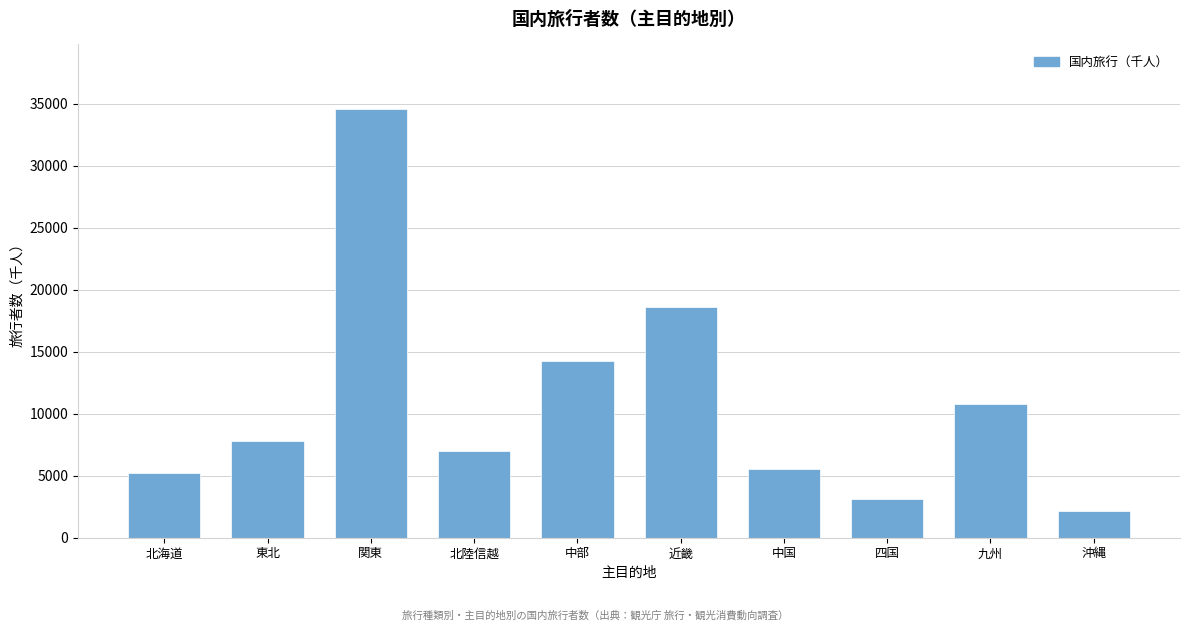

Reading left to right, list all the values displayed in this chart.

北海道=5235.3	東北=7779.2	関東=34607.0	北陸信越=6990.6	中部=14229.0	近畿=18627.4	中国=5539.7	四国=3098.1	九州=10784.7	沖縄=2138.0